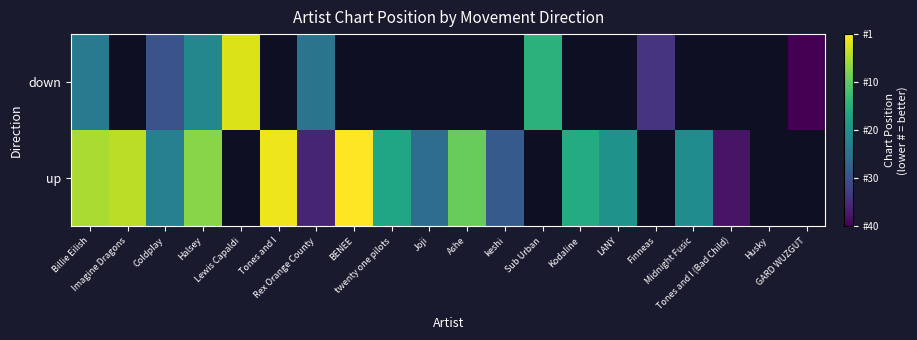

Count the number of categories in the chart.

20